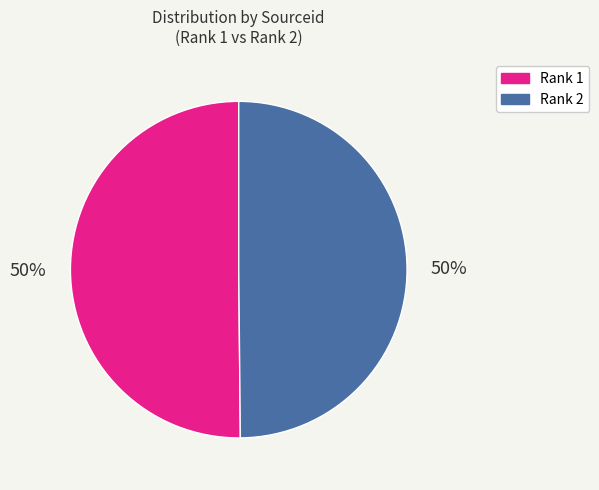

How many segments does this pie chart have?

2